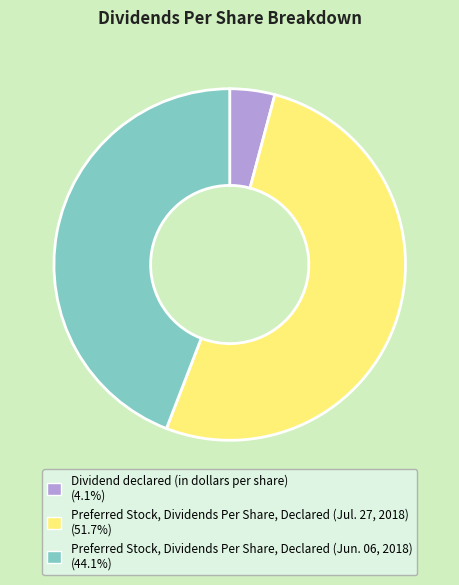

Do Preferred Stock, Dividends Per Share, Declared (Jun. 06, 2018) and Preferred Stock, Dividends Per Share, Declared (Jul. 27, 2018) together represent more than half of the pie?

Yes